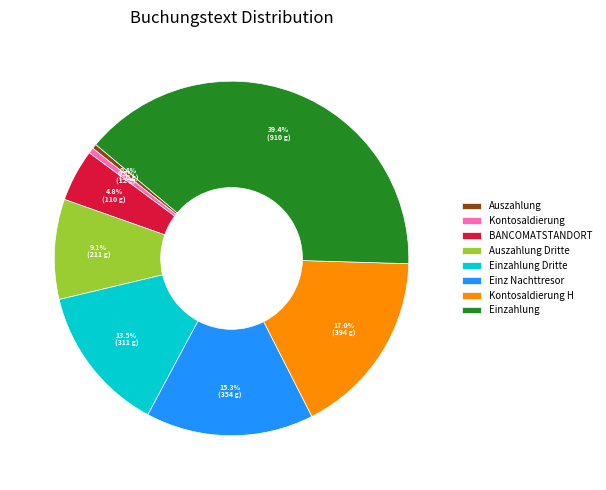

Which category has the biggest portion of the pie?

Einzahlung